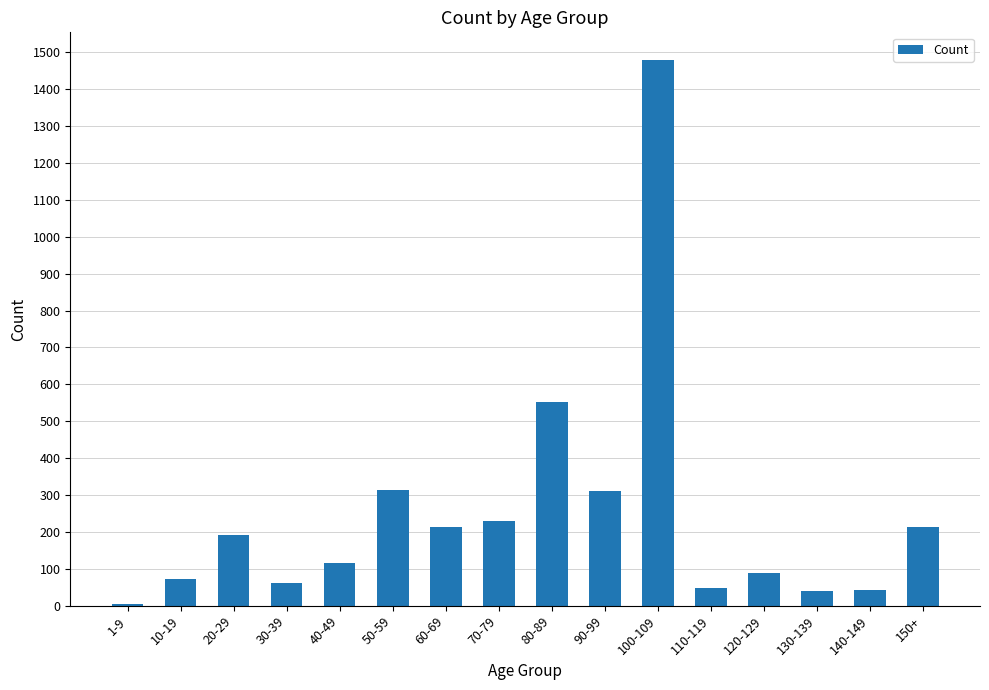

The value at 50-59 is 543. True or false?

False